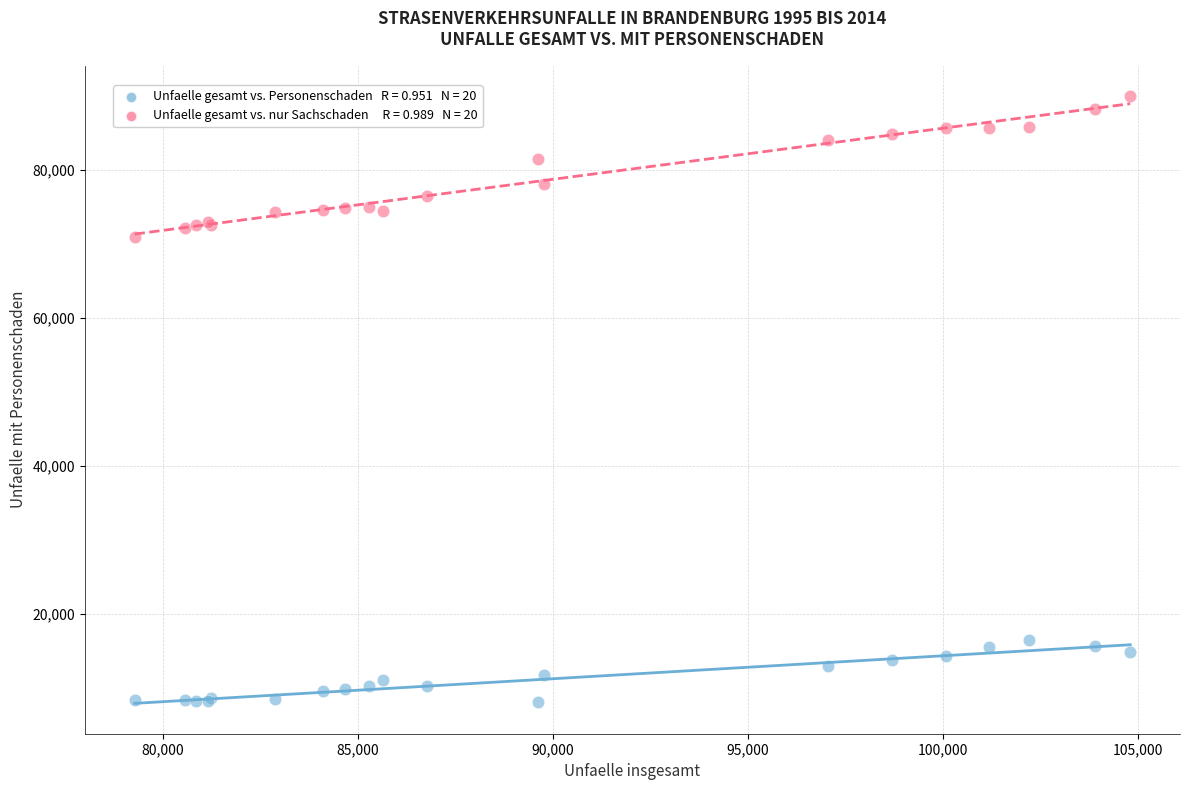

Across all series, what Y value is closest to 49074?

70867